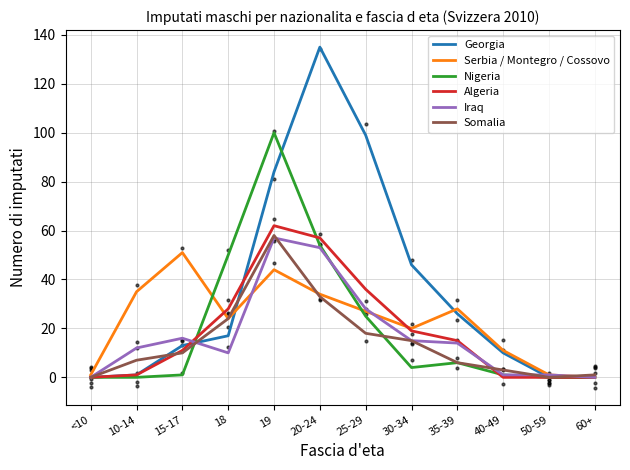

What are all the series names shown in the legend?

Georgia, Serbia / Montegro / Cossovo, Nigeria, Algeria, Iraq, Somalia